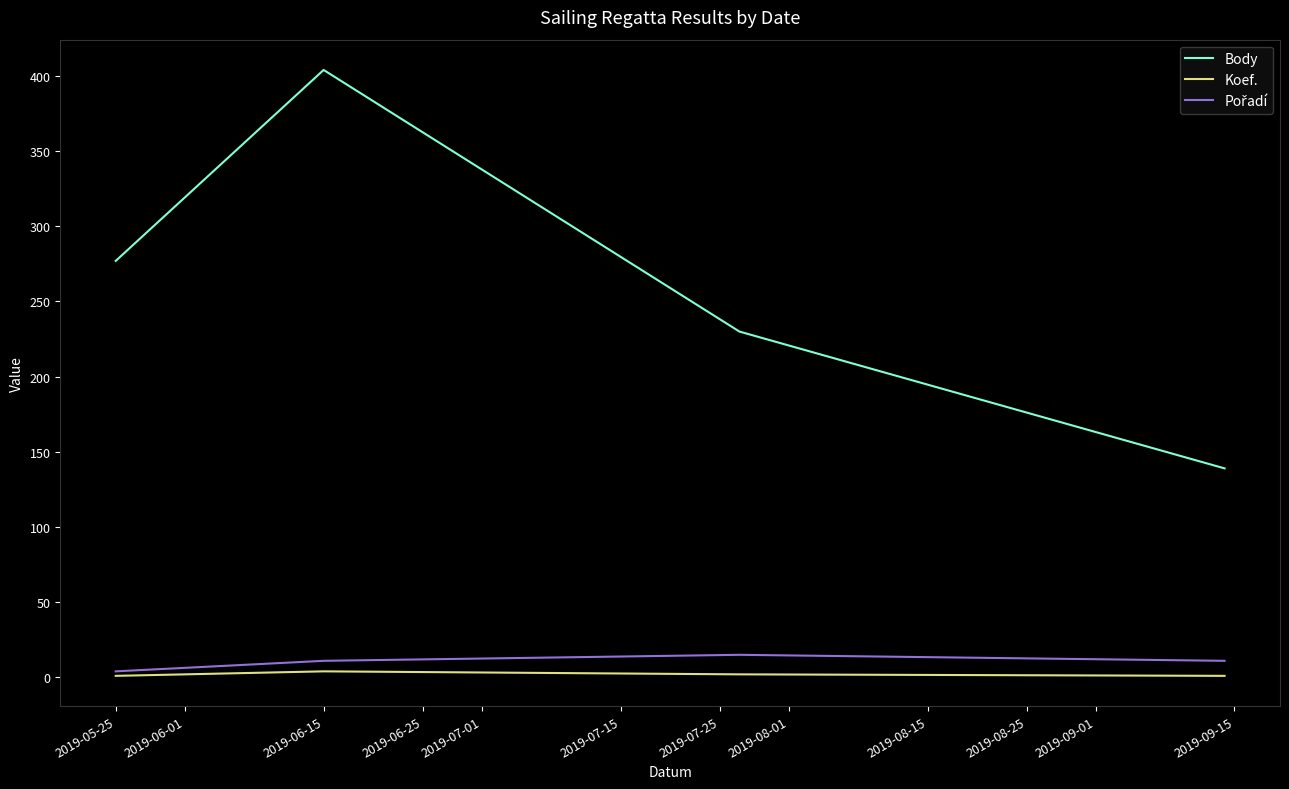

True or false: Body and Koef. intersect in this chart.

False